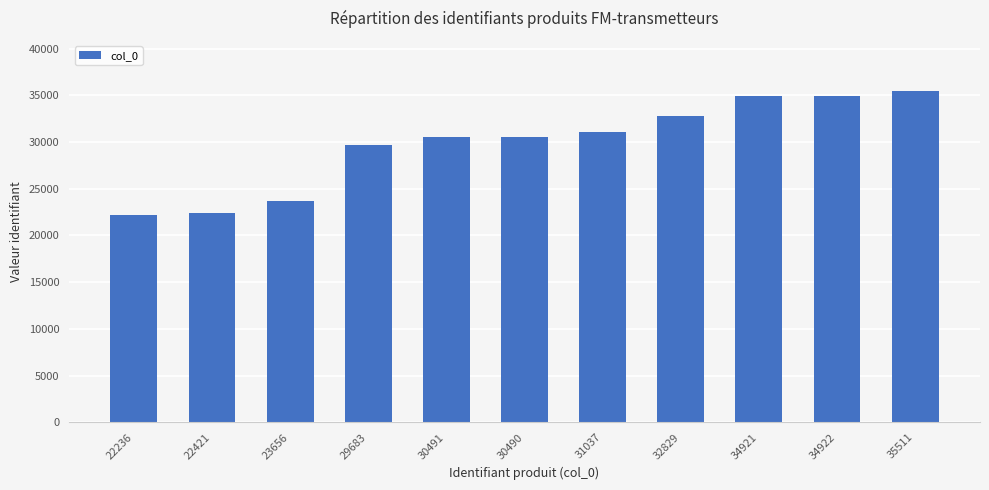

The value at 30490 is 18606. True or false?

False